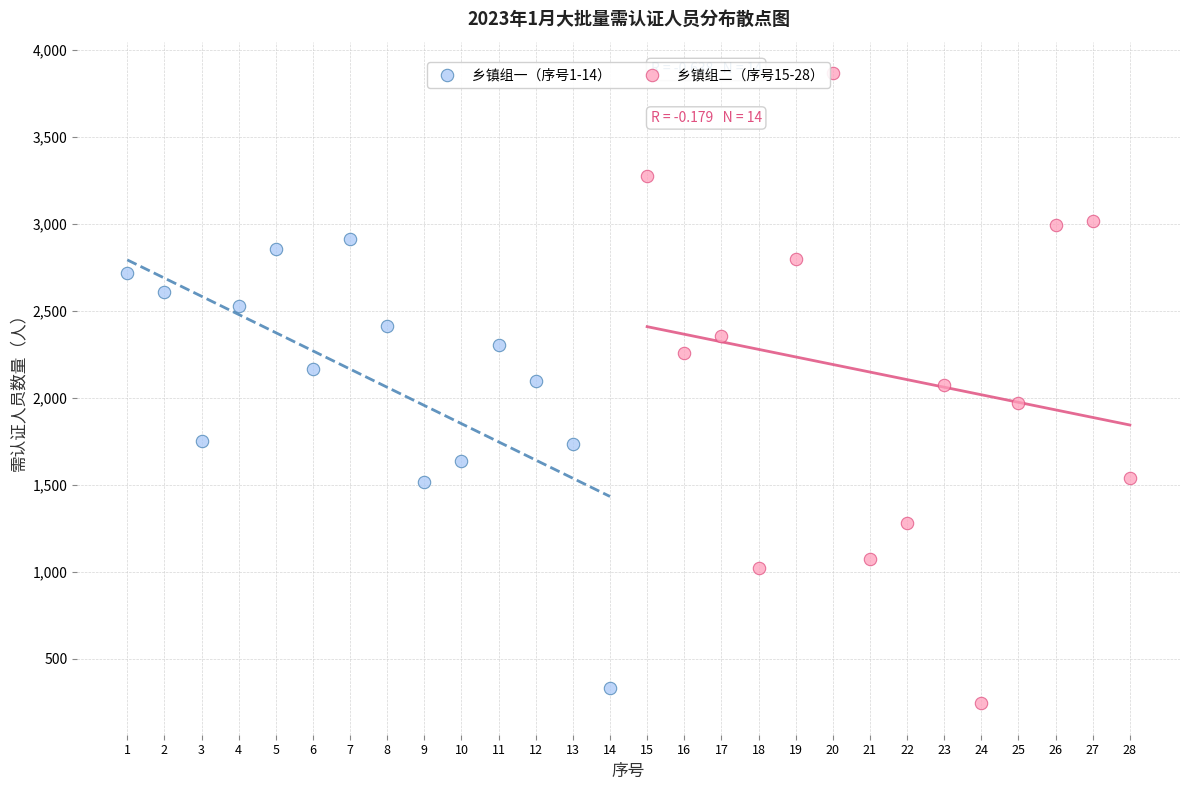

Which series has the widest spread of Y values?

乡镇组二（序号15-28）